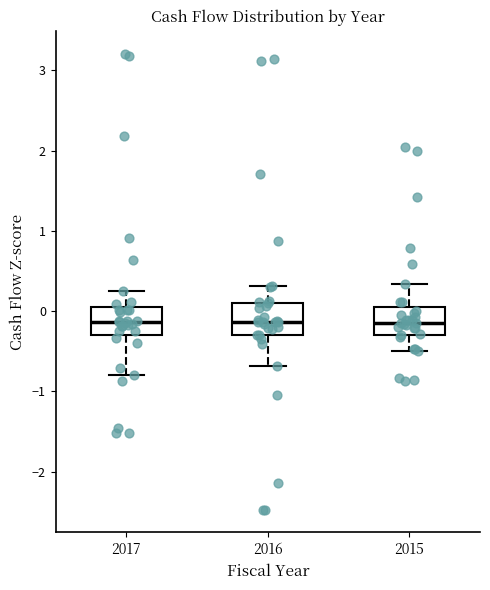

Where is the lower edge of the box at x = 2015 on the y-axis? The values are not printed on the chart, so give them approximately, as read against the axis.

-0.3